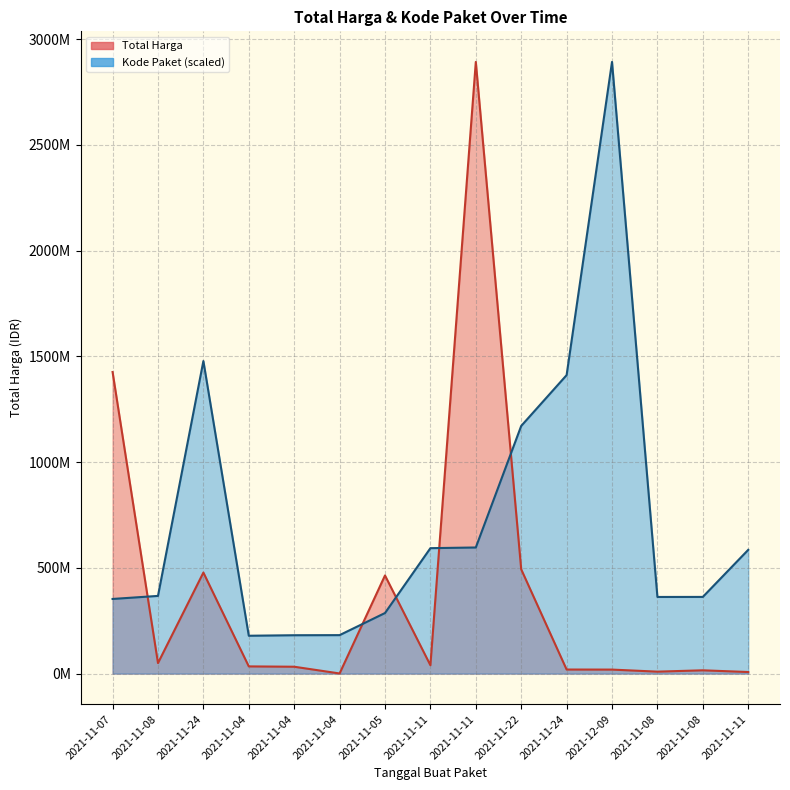

What is the difference between the maximum and minimum values in the Kode Paket (scaled) line series?

2713194553.2